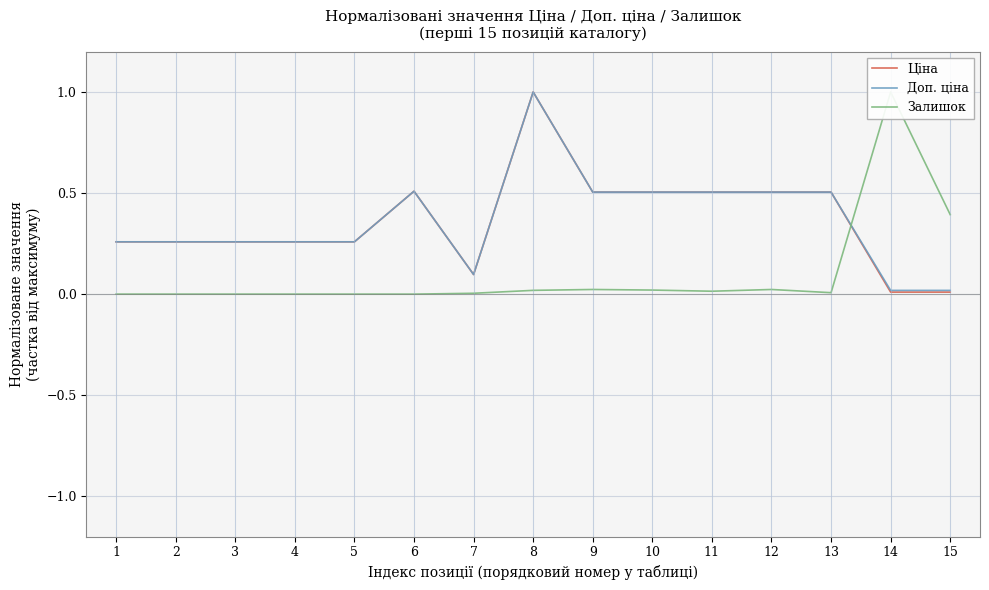

At which category is the sum across all series the highest?

8